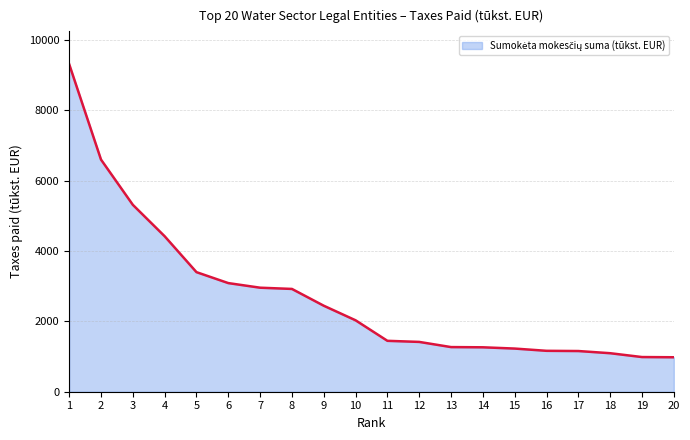

What is the change in value from 4 to 7?

-1462